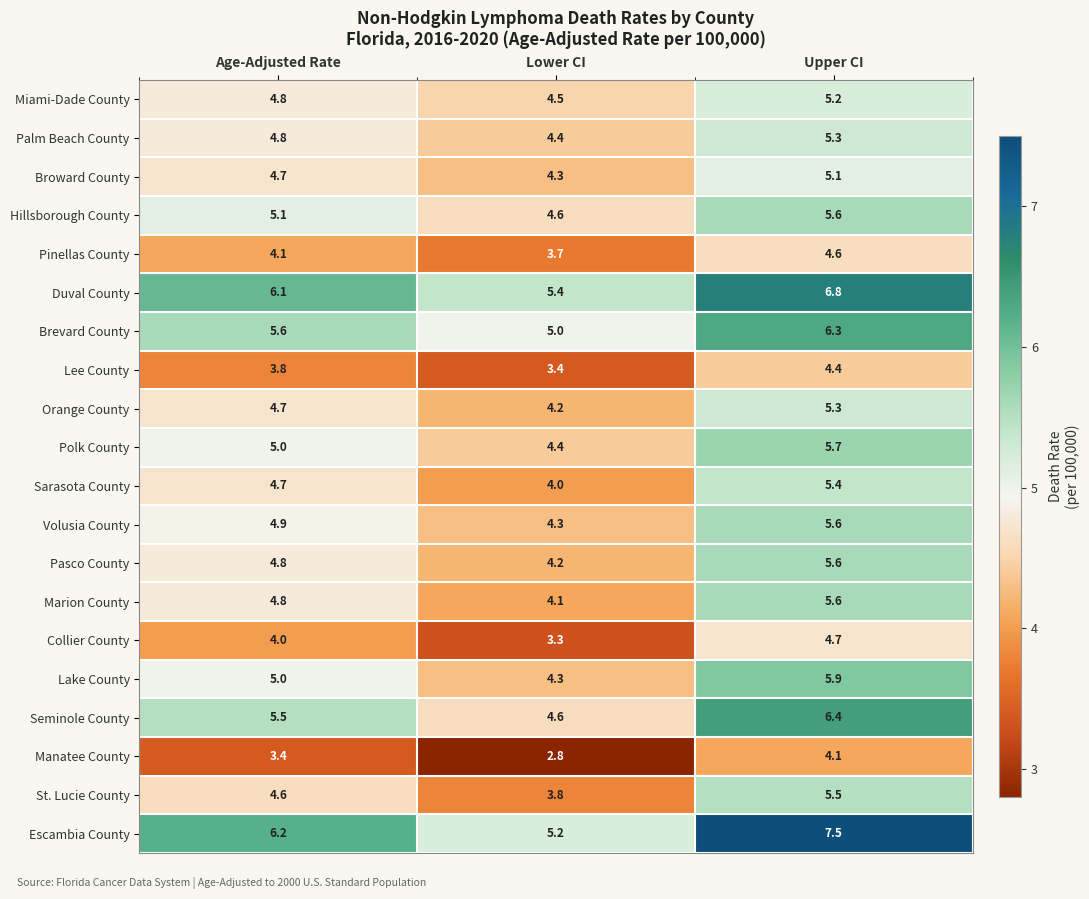

The Polk County series shows 2.6 at Upper CI. True or false?

False